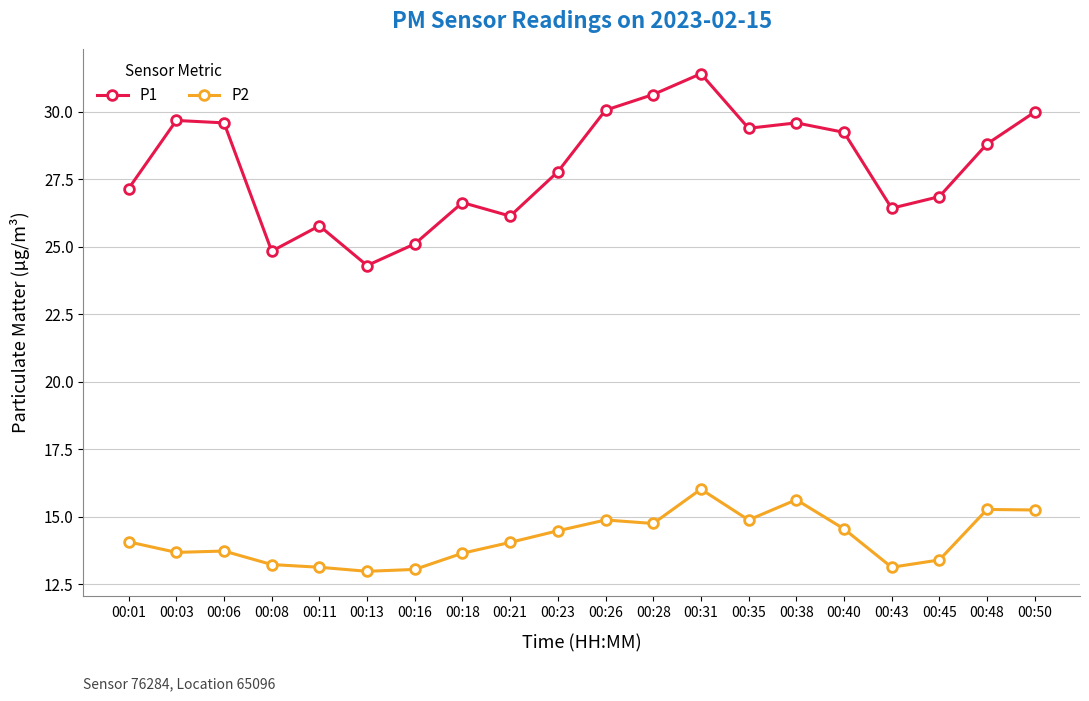

What is the difference between the maximum and minimum values in the P2 series?

3.0